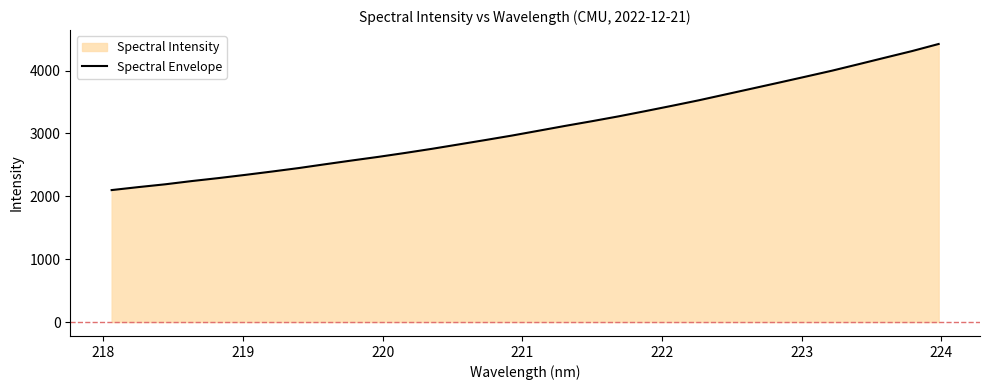

What is the smallest value displayed?

2099.1